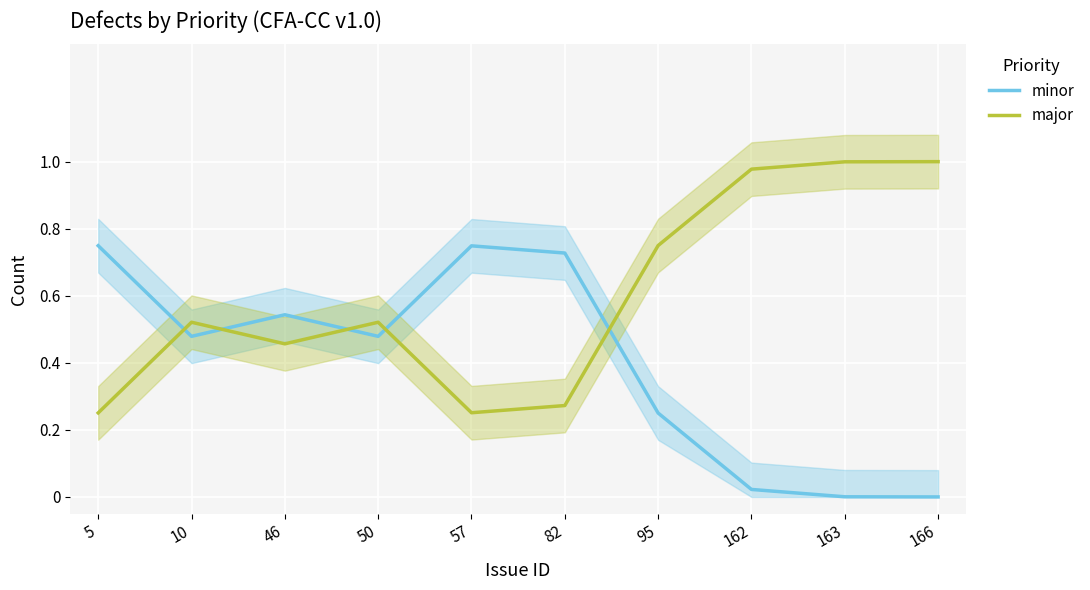

Reading left to right, what are all the values shown in this chart?

minor: 5=0.7	10=0.5	46=0.5	50=0.5	57=0.7	82=0.7	95=0.3	162=0.0	163=0.0	166=0.0
major: 5=0.3	10=0.5	46=0.5	50=0.5	57=0.3	82=0.3	95=0.7	162=1.0	163=1.0	166=1.0